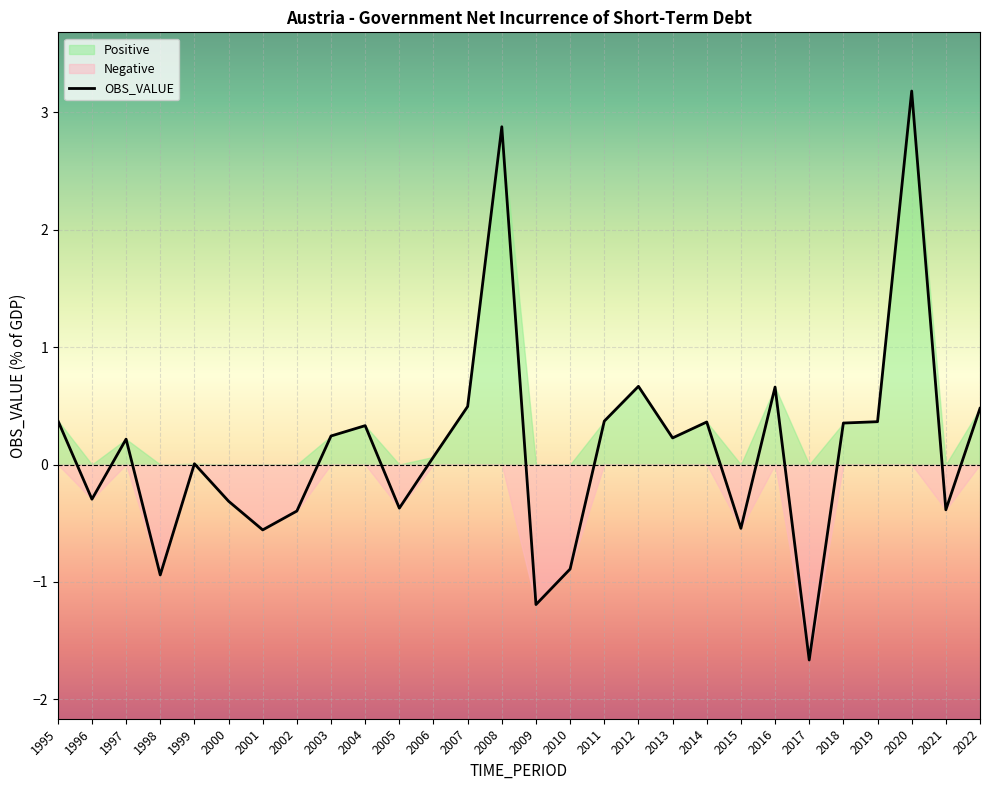

What is the sum of the values at 2013 and 2017?

-1.4